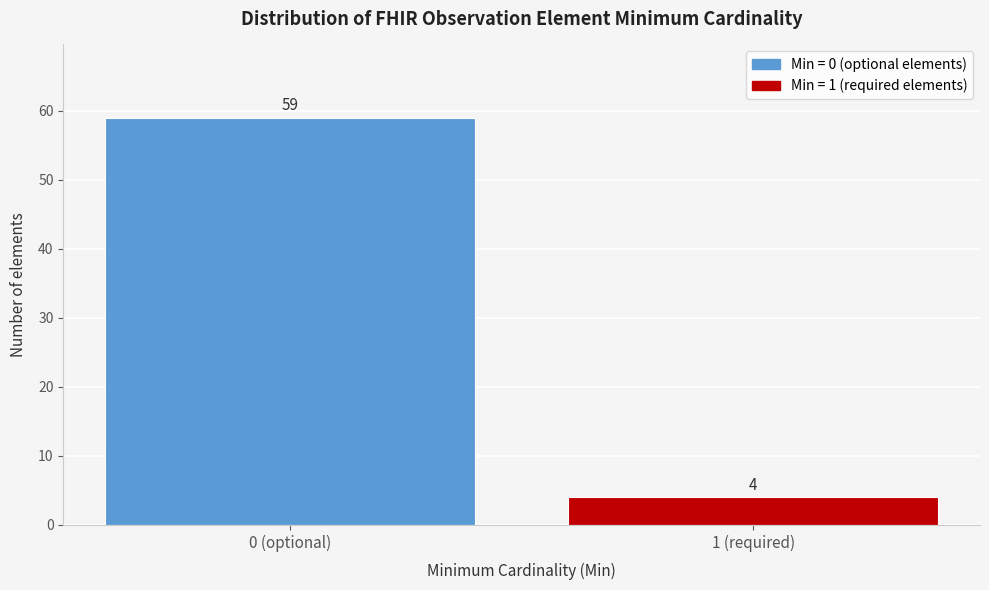

Reading left to right, transcribe all the data shown in this chart.

59	4